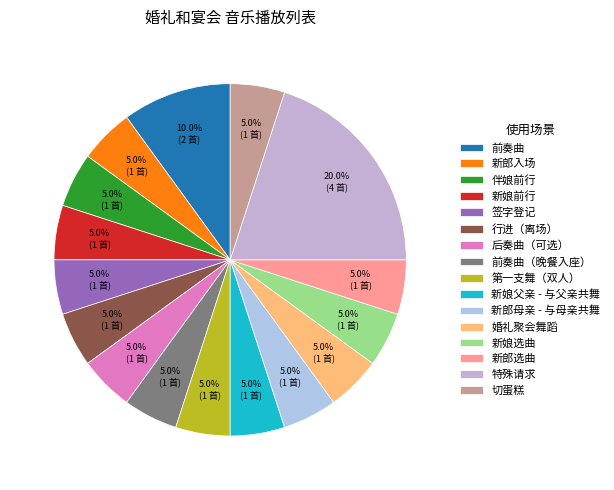

Does 签字登记 represent more than half of the total?

No